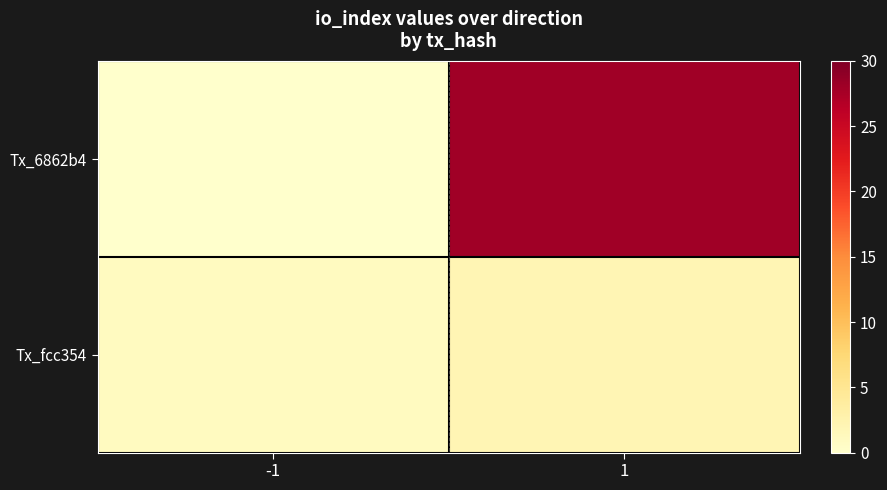

How many positive values does the Tx_6862b4 series have?

1